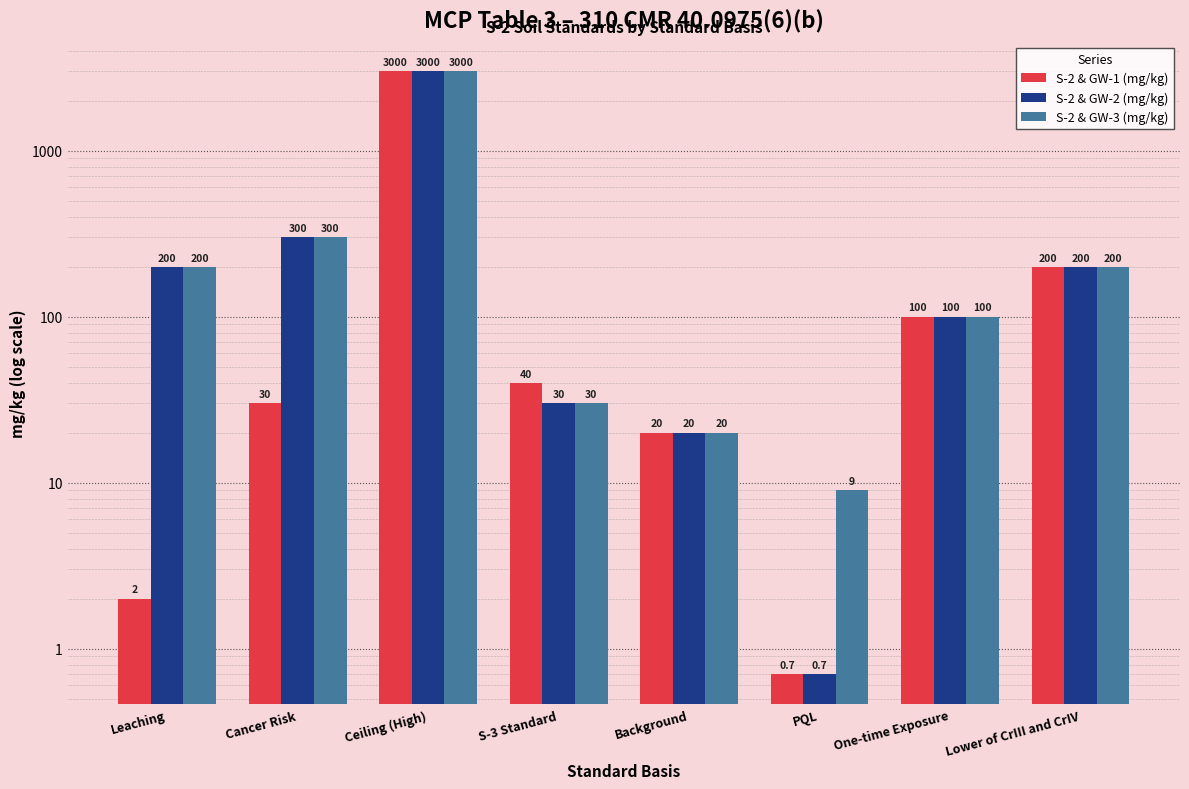

The value of S-2 & GW-2 (mg/kg) at Background is 26.8. True or false?

False